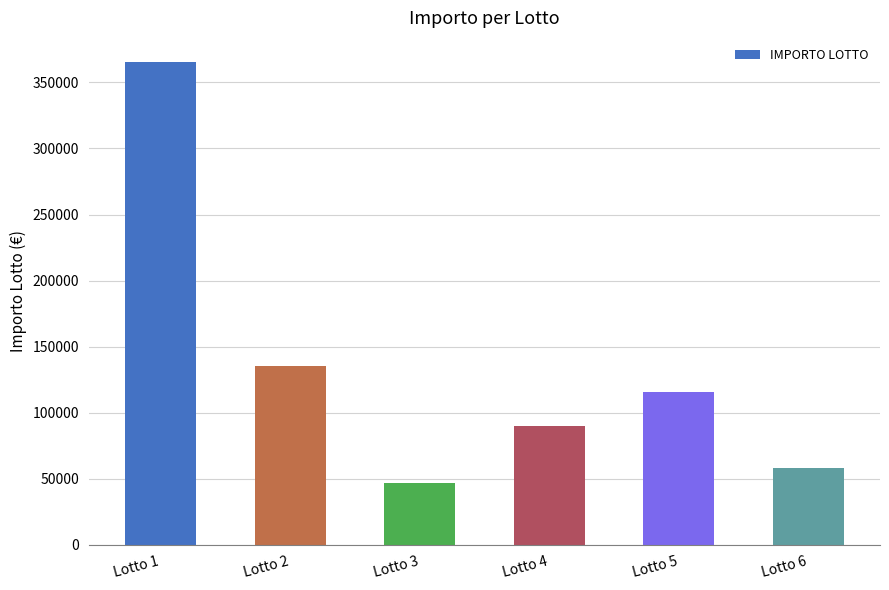

List the labels in order of value, smallest first.

Lotto 3, Lotto 6, Lotto 4, Lotto 5, Lotto 2, Lotto 1